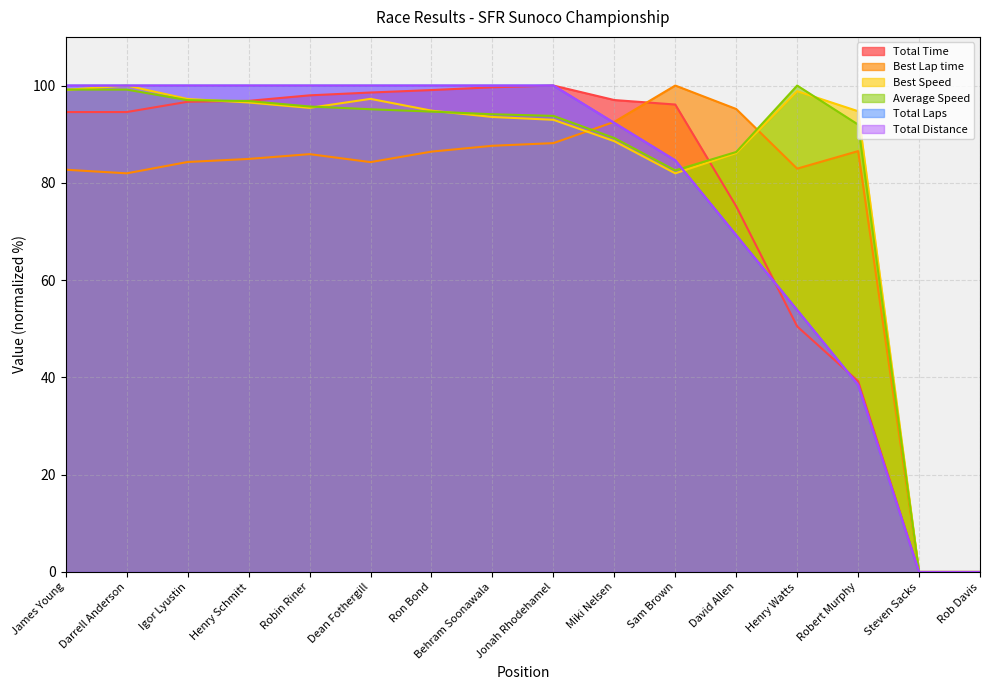

What are all the series names shown in the legend?

Total Time, Best Lap time, Best Speed, Average Speed, Total Laps, Total Distance